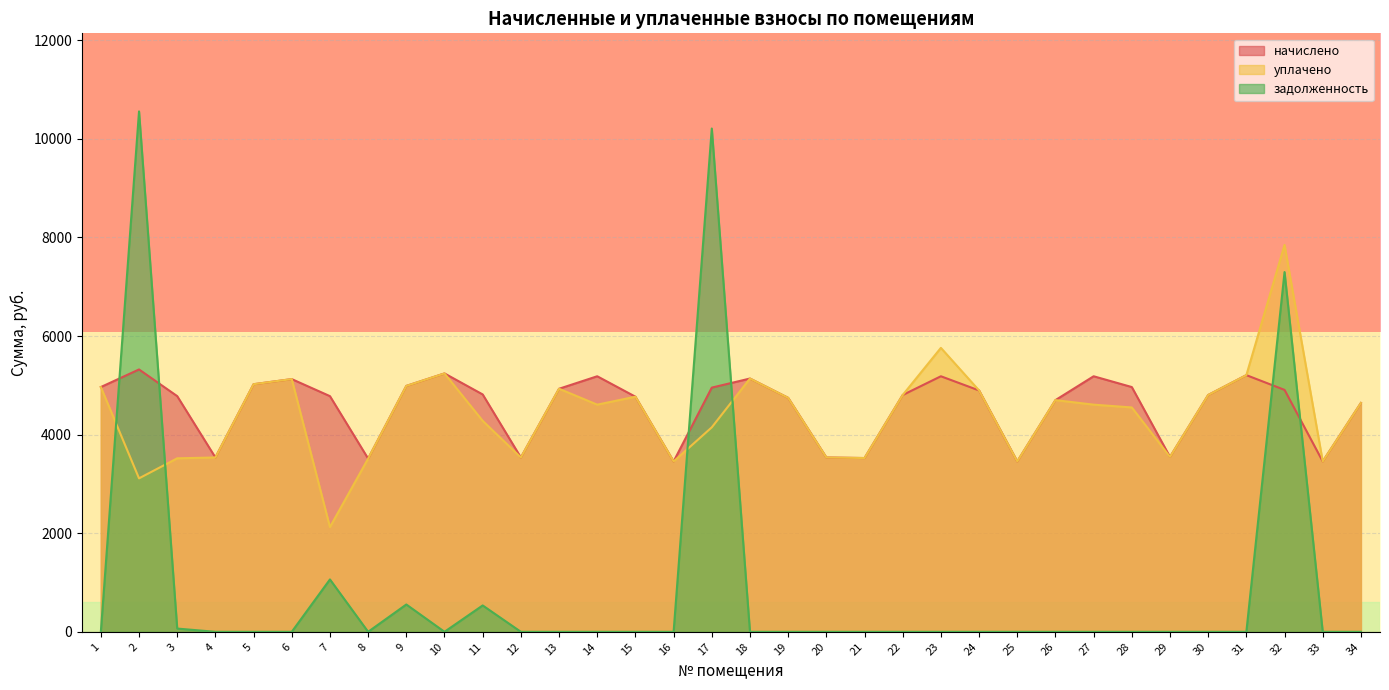

Which series has the widest spread of values?

задолженность